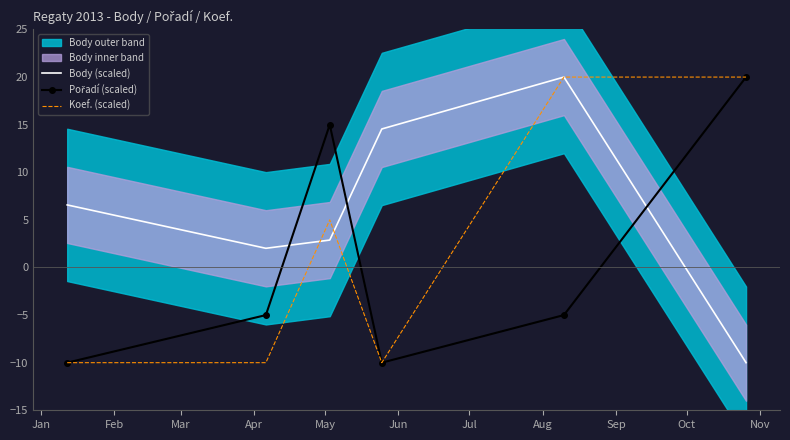

Is it true that Pořadí (scaled) equals -7.1 at May?

False